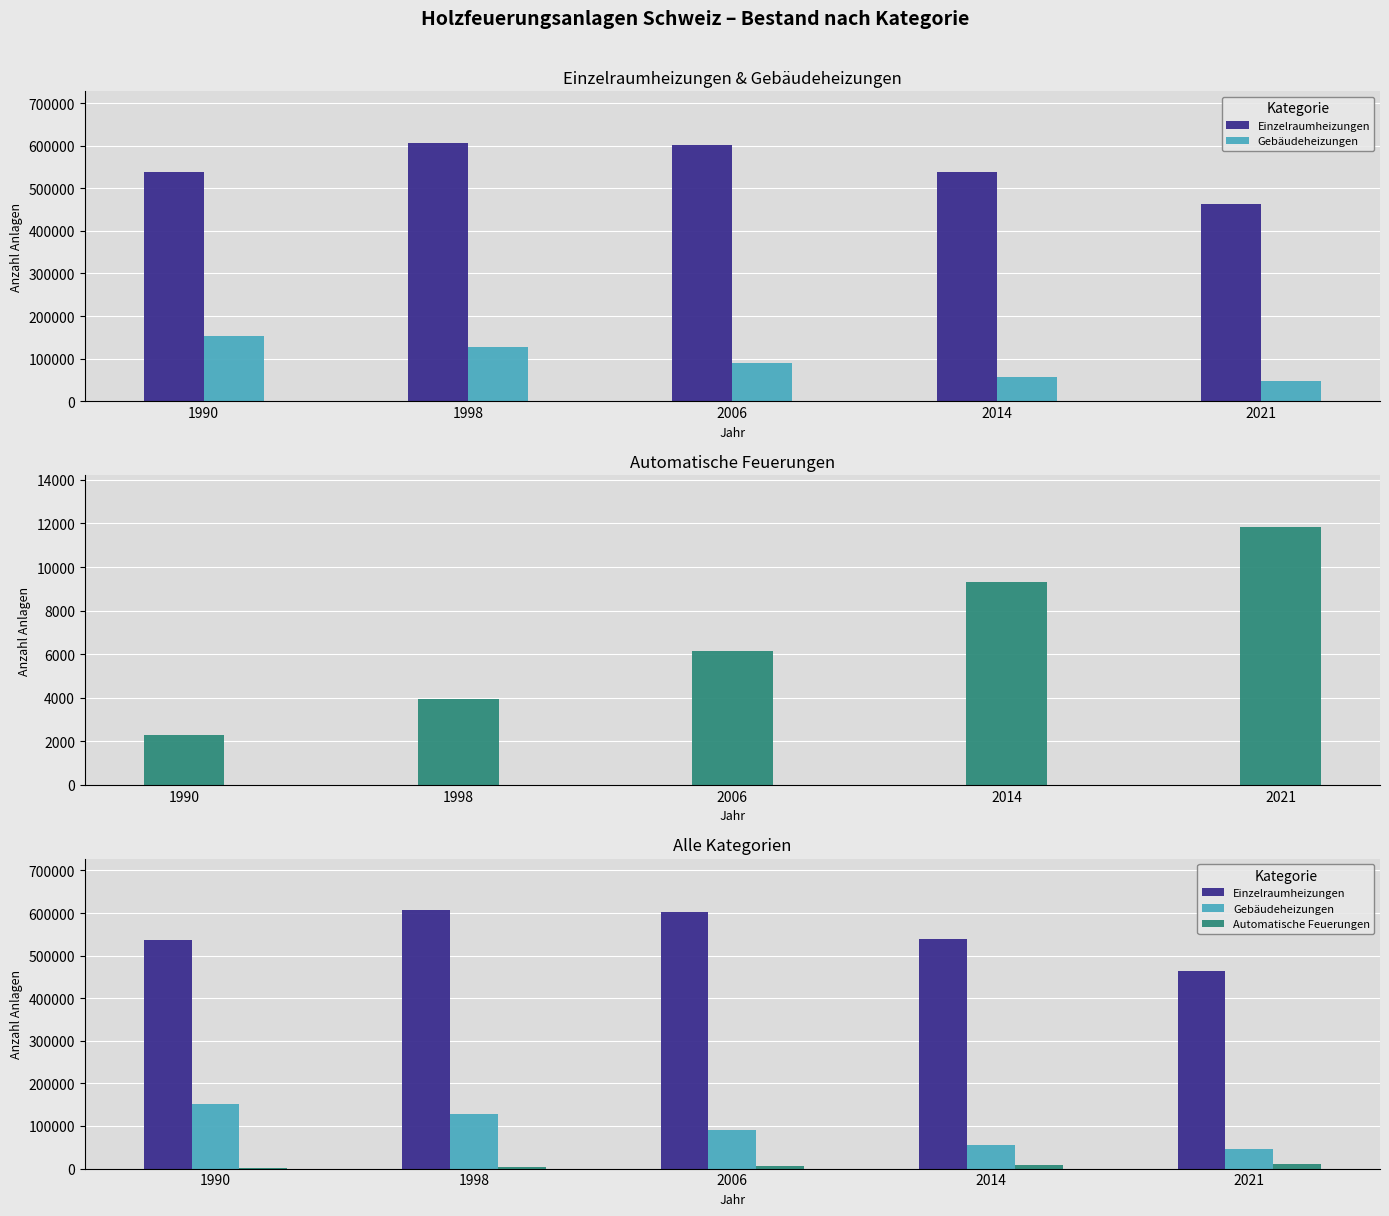

Reading left to right, extract all data points from this chart.

Einzelraumheizungen: 537525	606450	601718	539039	464066
Gebäudeheizungen: 152673	127132	89811	56175	46506
Automatische Feuerungen: 2272	3951	6154	9295	11853